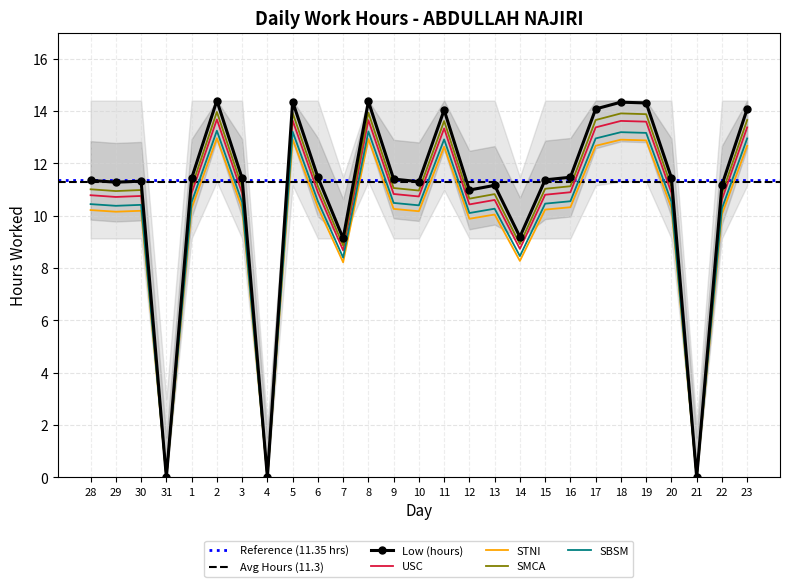

How many data points are above 10?

22